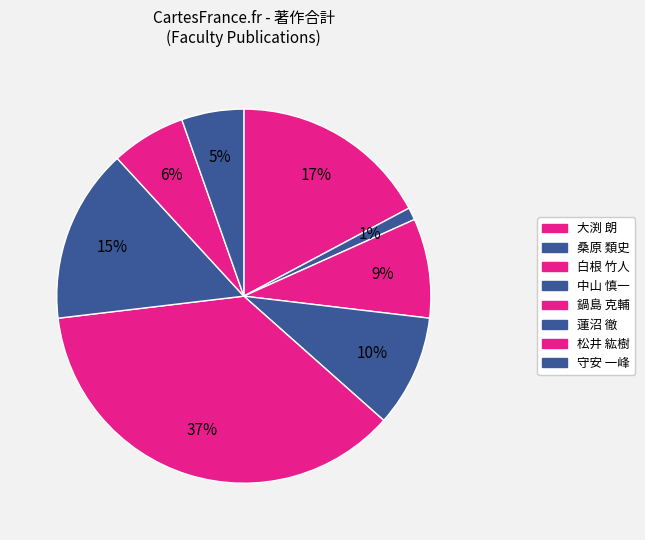

Approximately how many times larger is the value at 大渕 朗 compared to 中山 慎一?

1.8